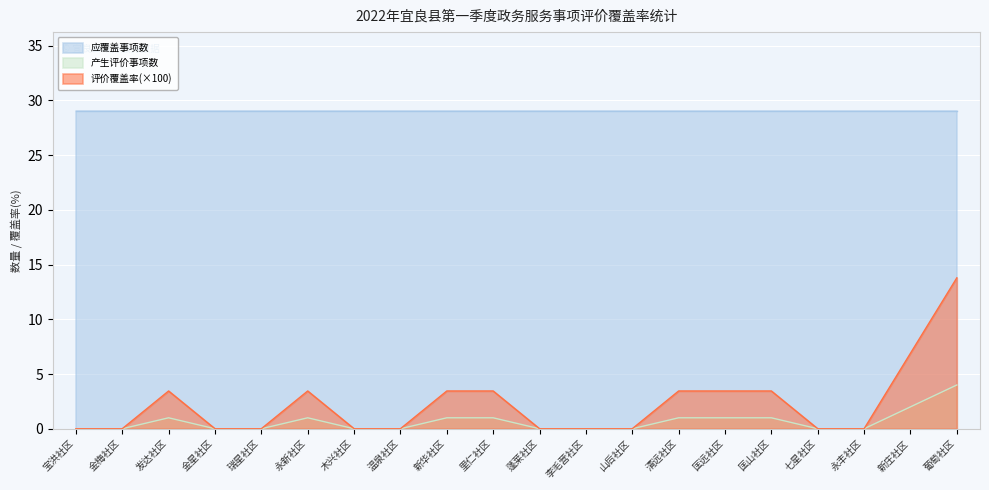

At which label does 评价覆盖率(×100) reach its peak?

葡萄社区